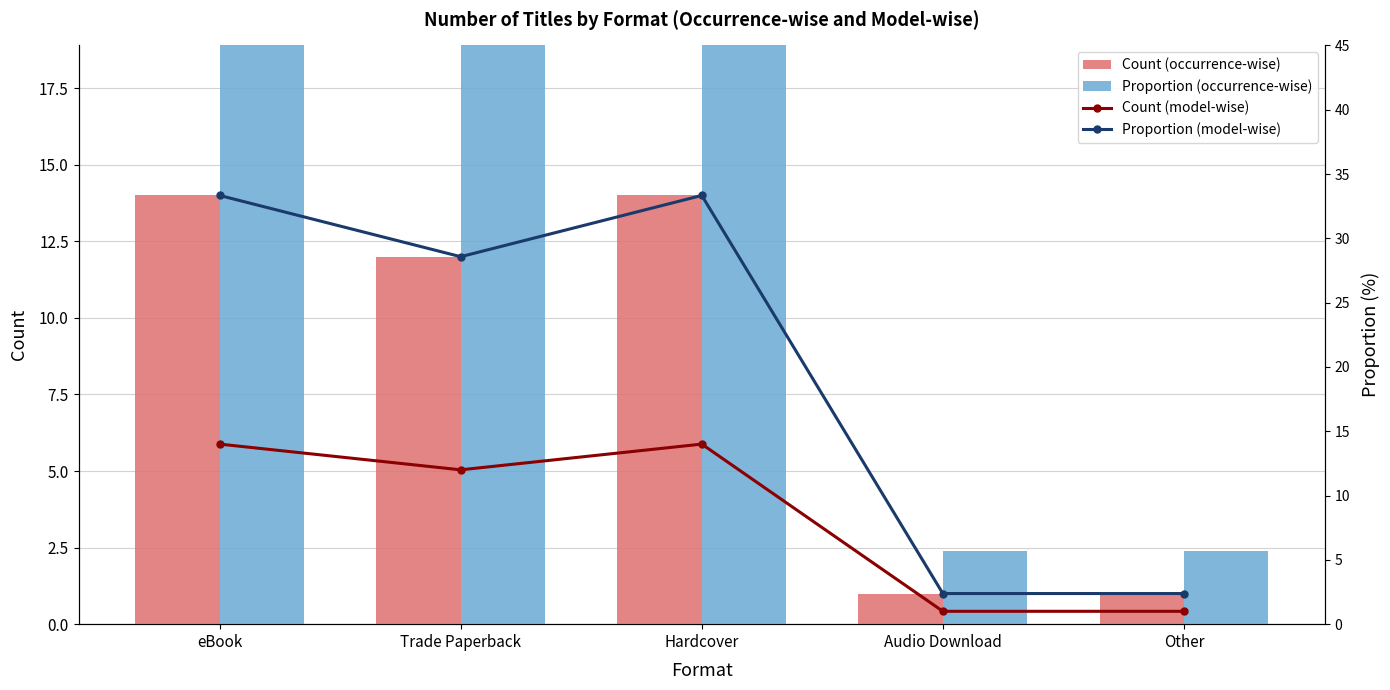

What is the spread (max minus min) of values at Hardcover?

19.3